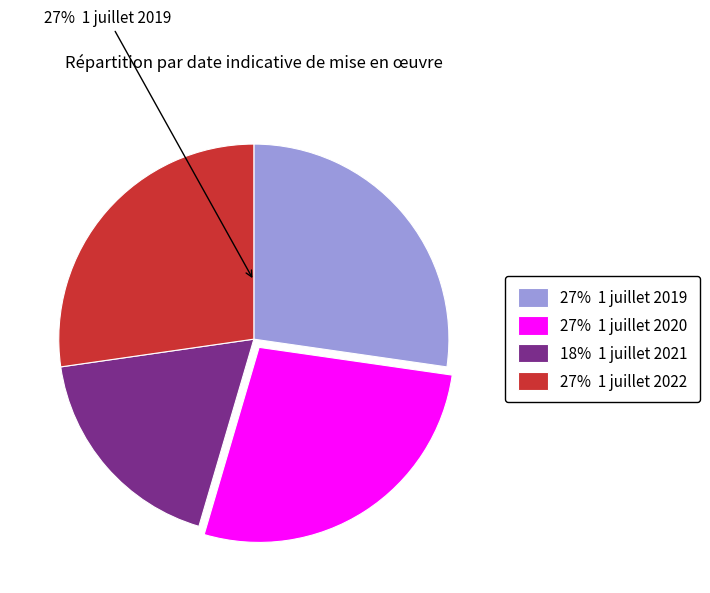

Is the sum of 27% 1 juillet 2020 and 27% 1 juillet 2019 greater than half?

Yes